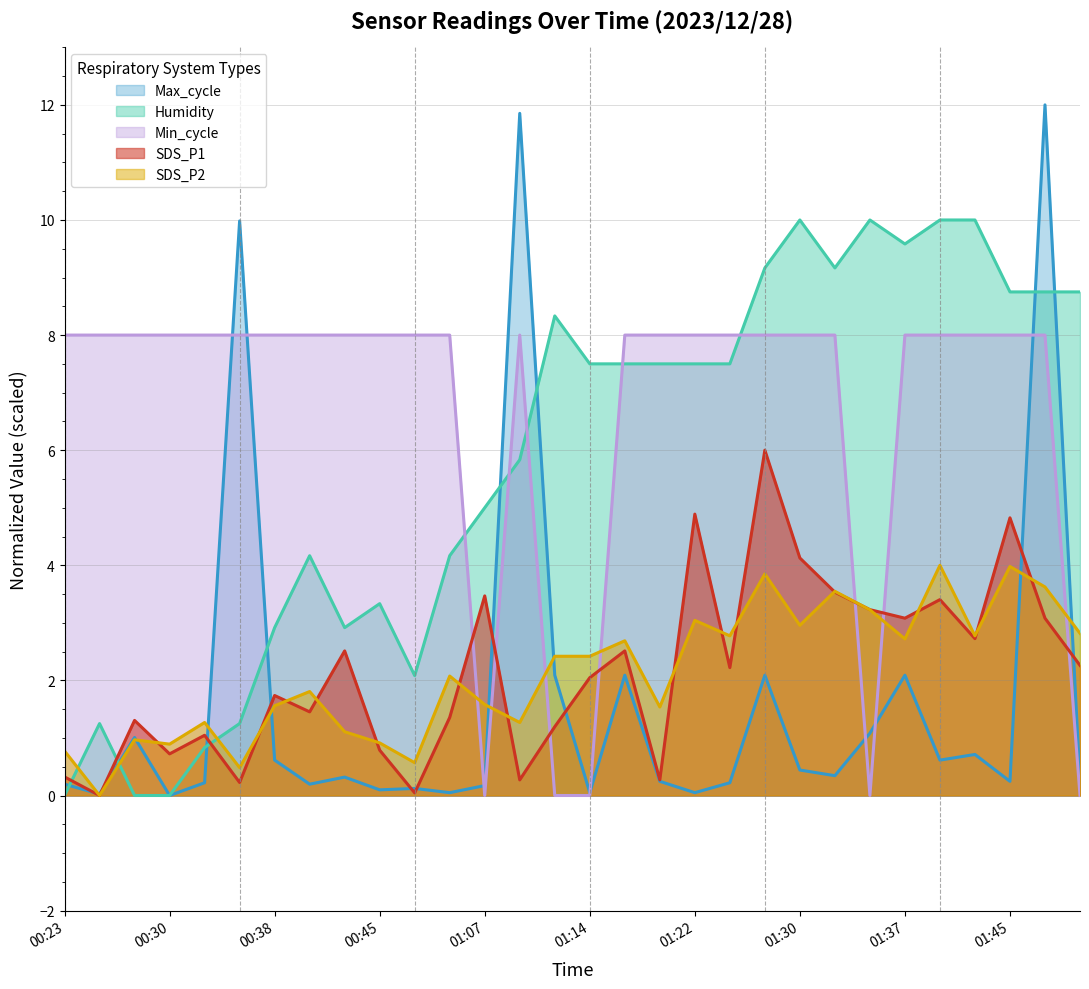

The Humidity series shows 1.9 at 00:45. True or false?

False